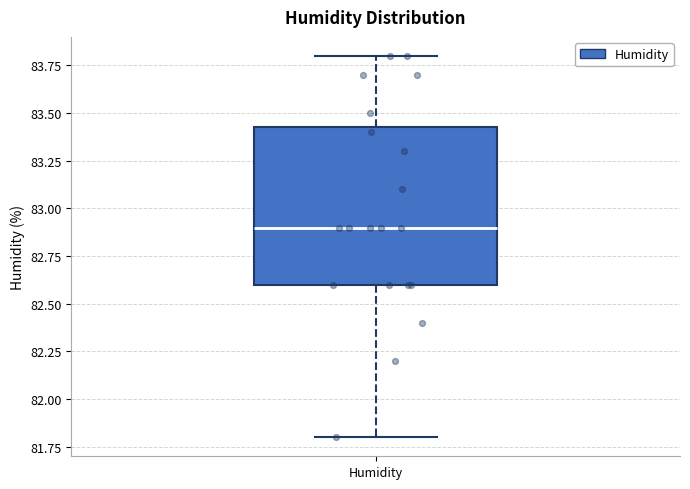

Read this box plot against the y-axis: the position of the median line, the range covered by the box, and the ends of both whiskers. The values are not printed on the chart, so give them approximately, as read against the axis.

median 82.90, box 82.60 to 83.45, whiskers 81.80 to 83.80